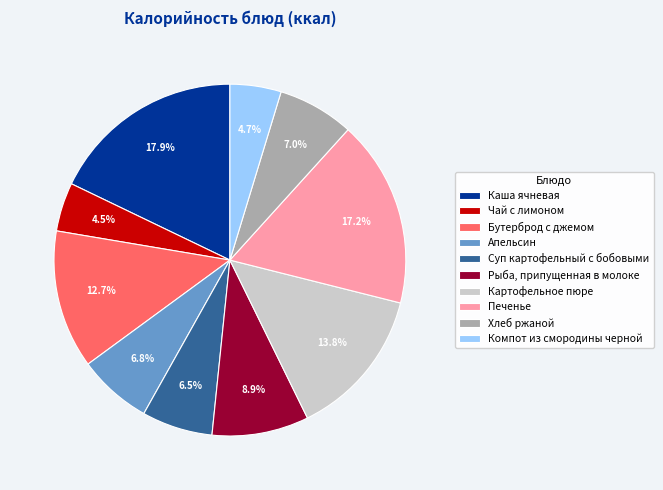

Count the number of slices in the pie.

10